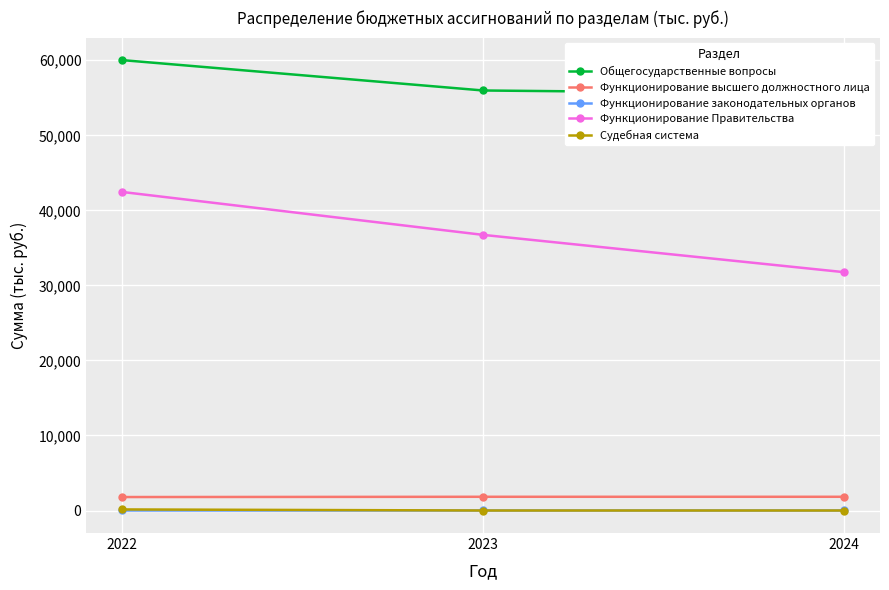

What is the minimum value shown in the chart?

3.7